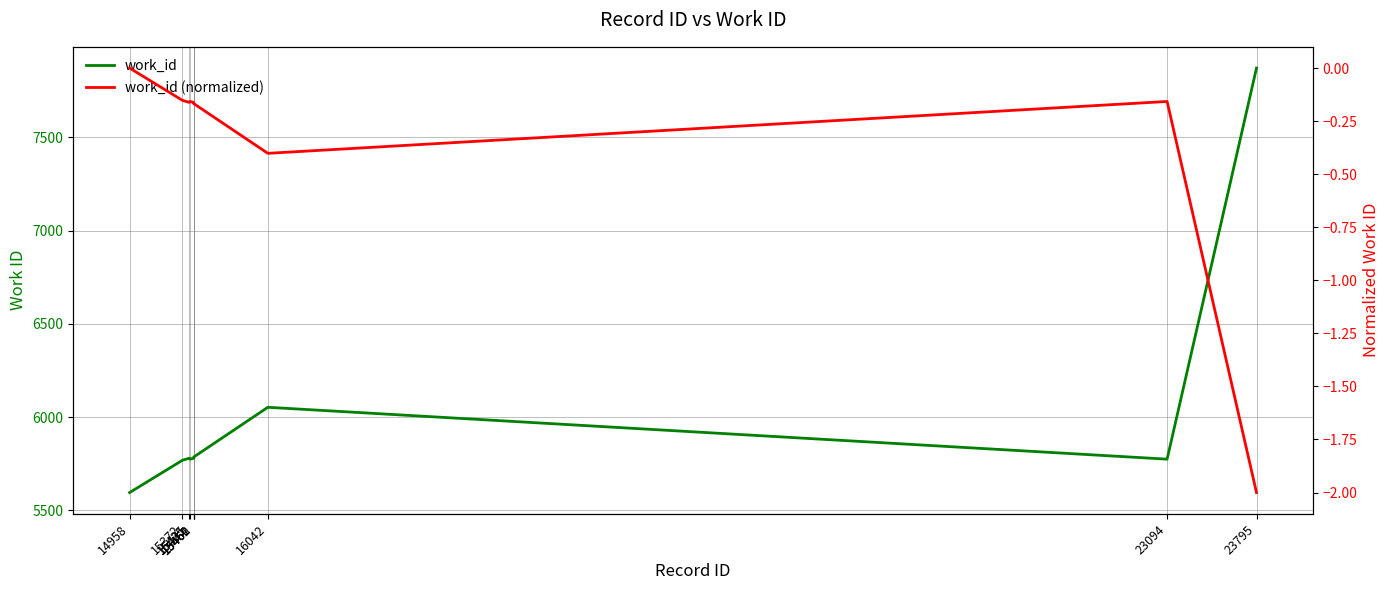

List the labels in order of work_id (normalized) value, largest first.

14958, 15372, 15431, 23094, 15425, 15460, 15461, 15462, 16042, 23795